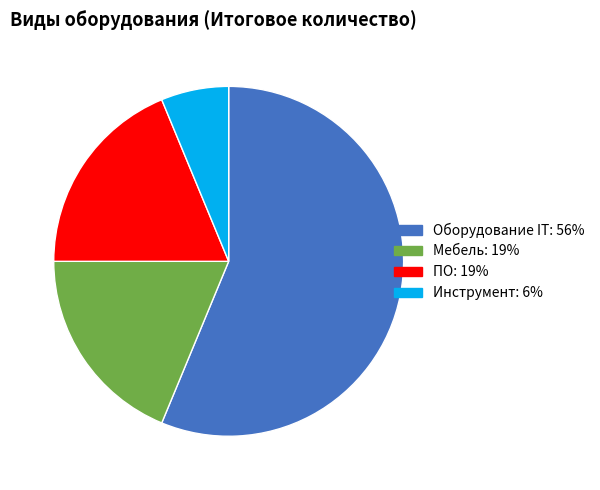

What is the ratio of the value at Мебель: 19% to the value at Оборудование IT: 56%?

0.3